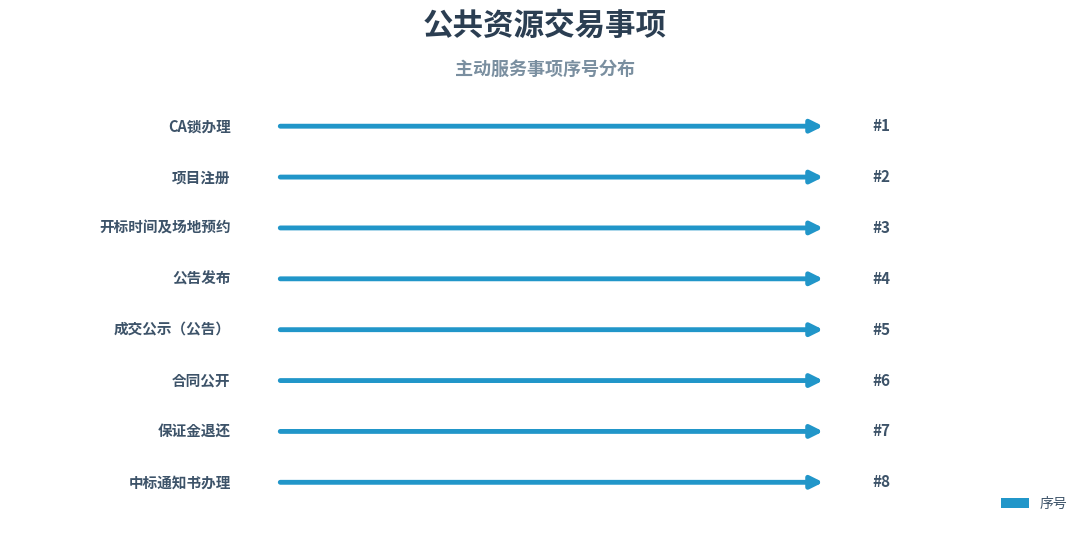

Reading left to right, extract all data points from this chart.

1	2	3	4	5	6	7	8